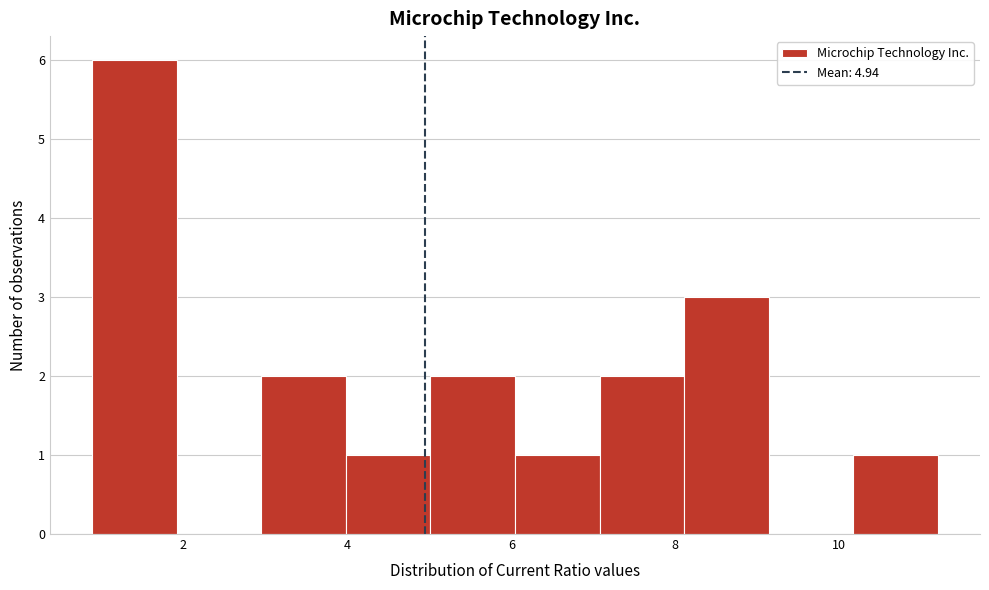

Reading left to right, transcribe this chart: for each bar, give the range it covers on the x-axis and its height. Neither the bar edges nor the heights are printed on the chart, so give them approximately, as read against the axes.

0.8 to 2.0: 6
2.0 to 3.0: 0
3.0 to 4.0: 2
4.0 to 5.0: 1
5.0 to 6.0: 2
6.0 to 7.0: 1
7.0 to 8.2: 2
8.2 to 9.2: 3
9.2 to 10.2: 0
10.2 to 11.2: 1